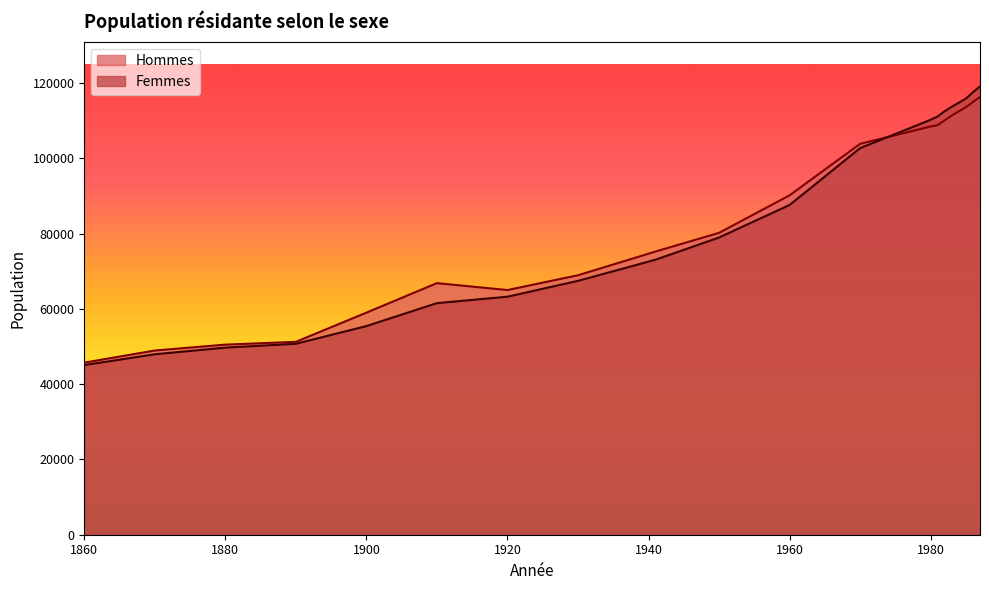

What is the value of the Hommes point at the 19th from the left?

114981